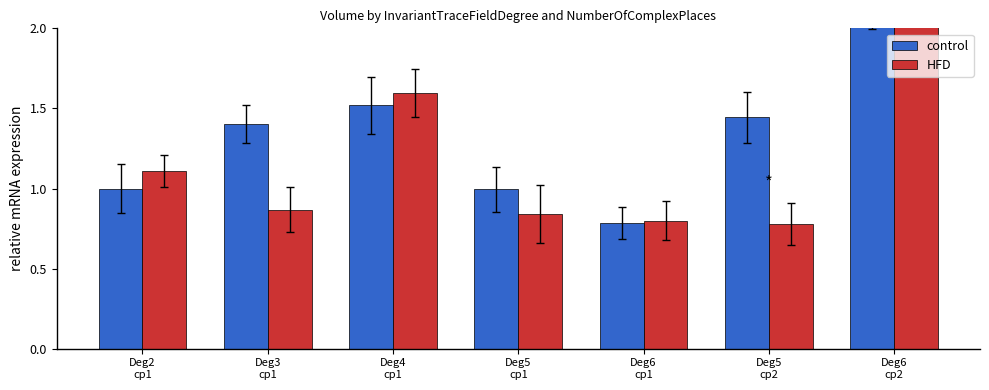

What is the minimum value shown in the chart?

0.8